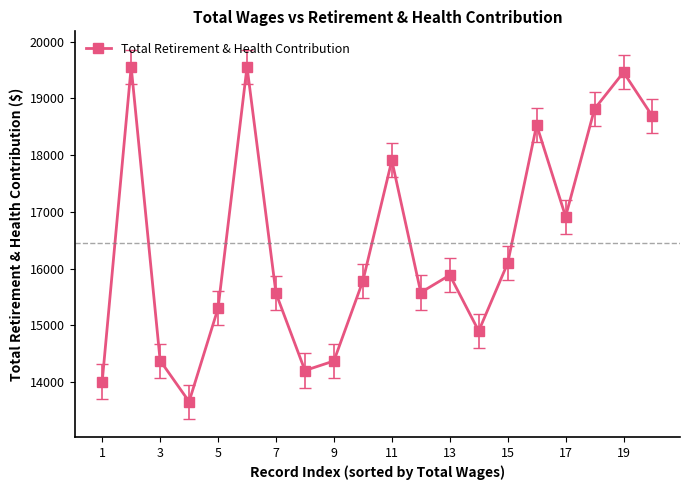

What is the greatest value displayed?

19556